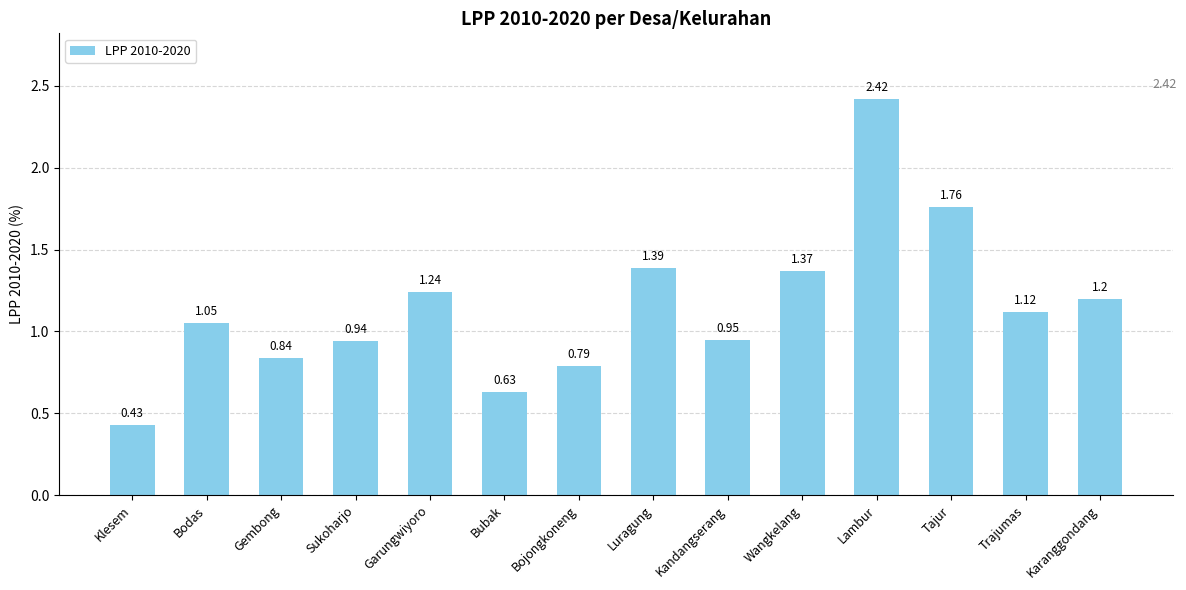

What is the label of the 12th bar from the left?

Tajur